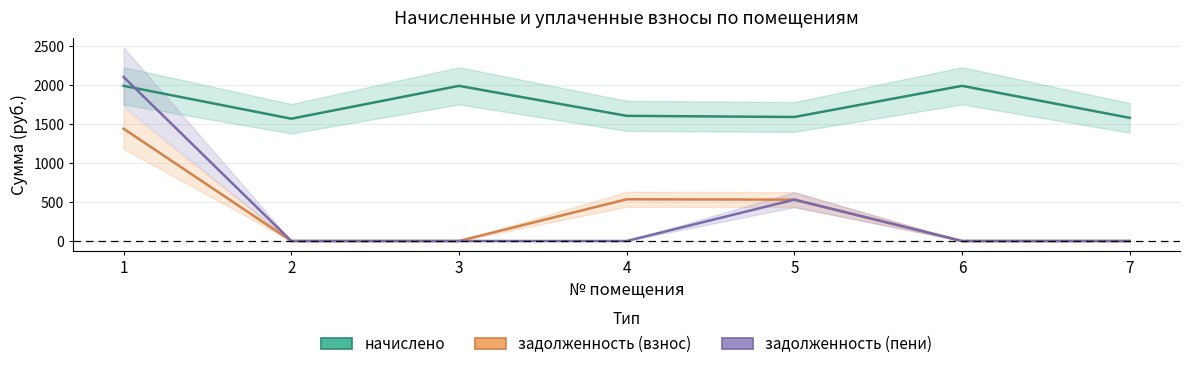

At how many categories does at least one series exceed 117?

7